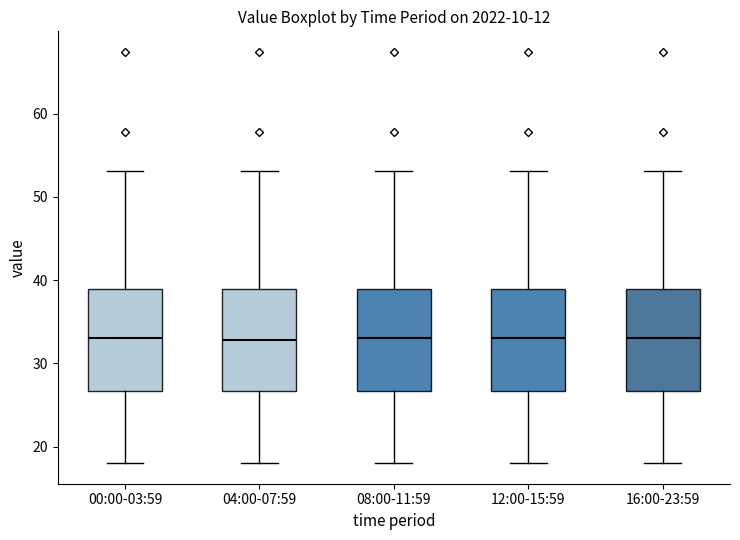

Reading left to right, read every box against the y-axis: the position of its median line, the range the box covers, and the ends of its whiskers. The values are not printed on the chart, so give them approximately, as read against the axis.

00:00-03:59: median 33, box 27 to 39, whiskers 18 to 53
04:00-07:59: median 33, box 27 to 39, whiskers 18 to 53
08:00-11:59: median 33, box 27 to 39, whiskers 18 to 53
12:00-15:59: median 33, box 27 to 39, whiskers 18 to 53
16:00-23:59: median 33, box 27 to 39, whiskers 18 to 53